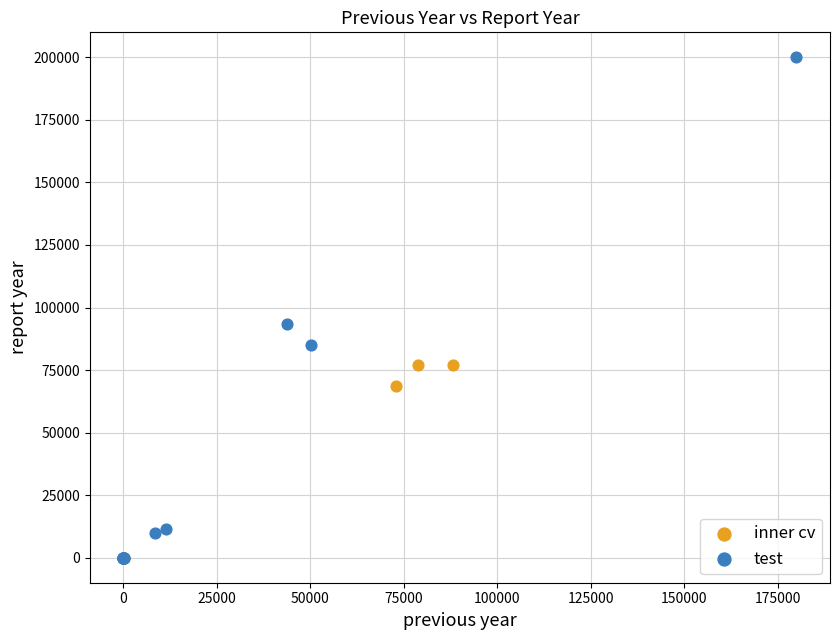

Which series reaches the maximum Y coordinate?

test